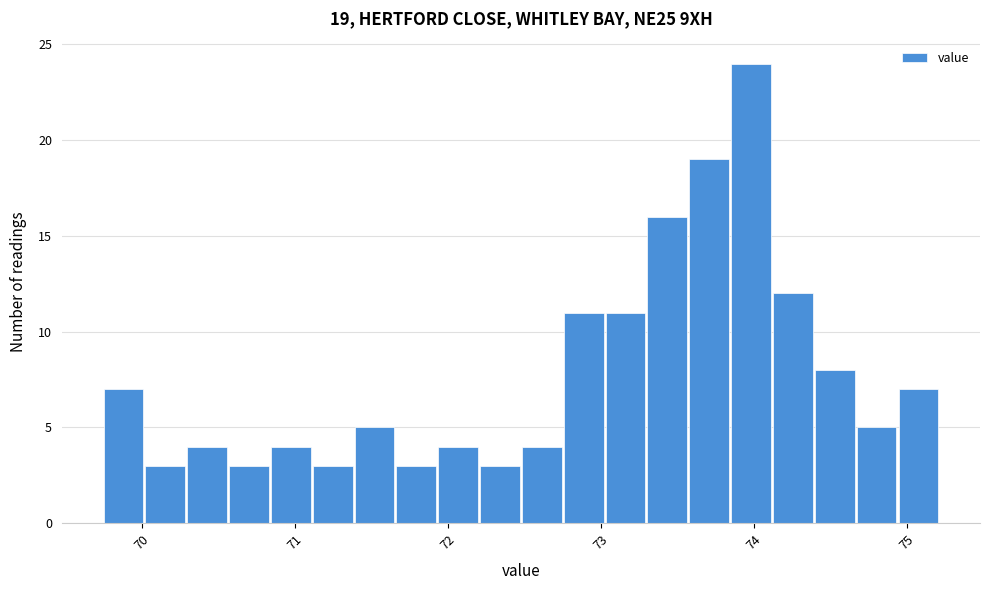

Around what value on the x-axis is the tallest bar? Give the approximate position of its centre, as read against the axis.

74.0